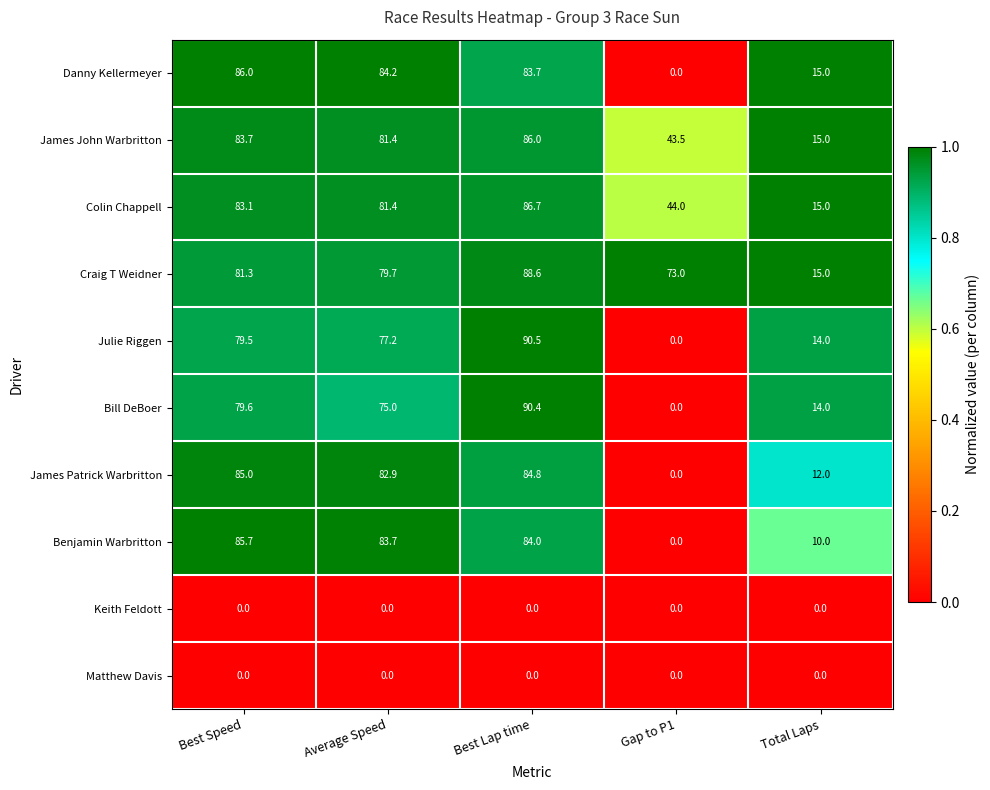

What is the difference between the highest and lowest values at Total Laps?

15.0